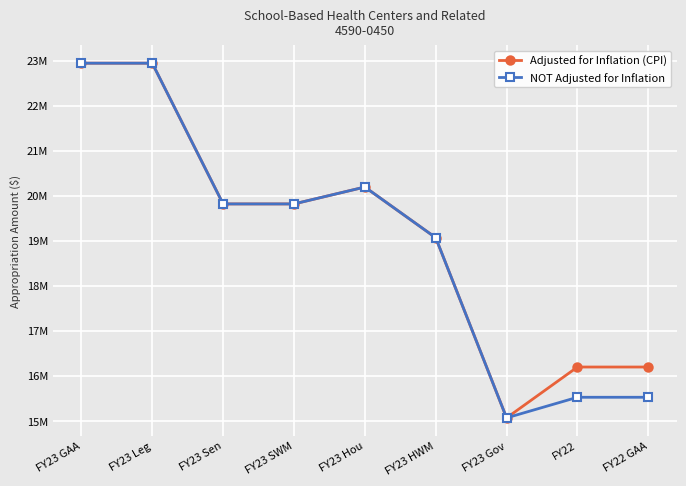

Rank the categories by NOT Adjusted for Inflation value from lowest to highest.

FY23 Gov, FY22, FY22 GAA, FY23 HWM, FY23 Sen, FY23 SWM, FY23 Hou, FY23 GAA, FY23 Leg